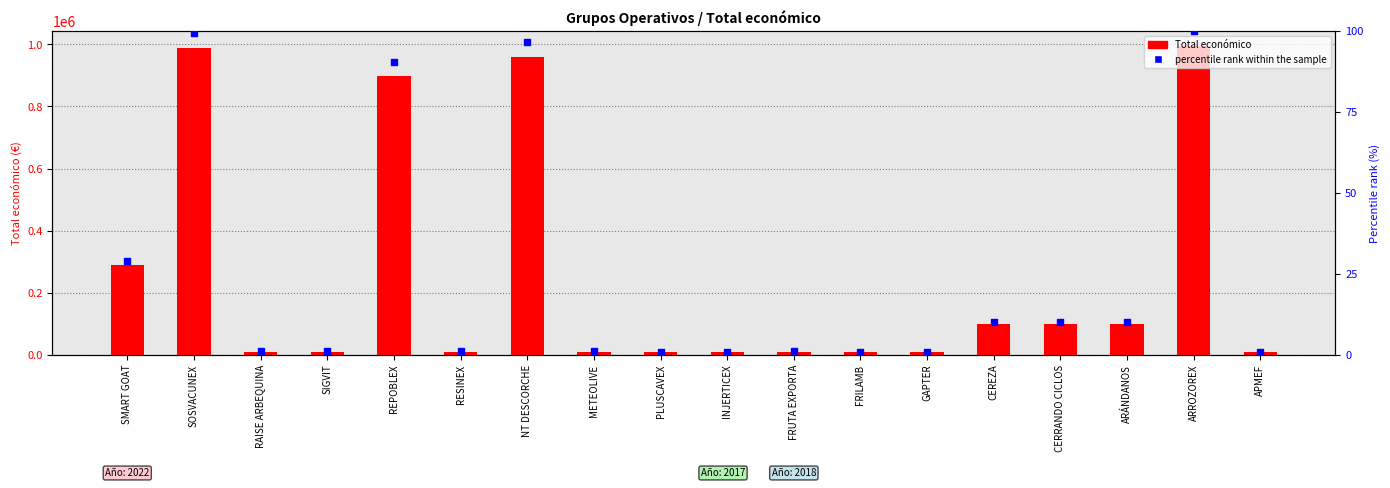

Which series contains the lowest Y value?

percentile rank within the sample